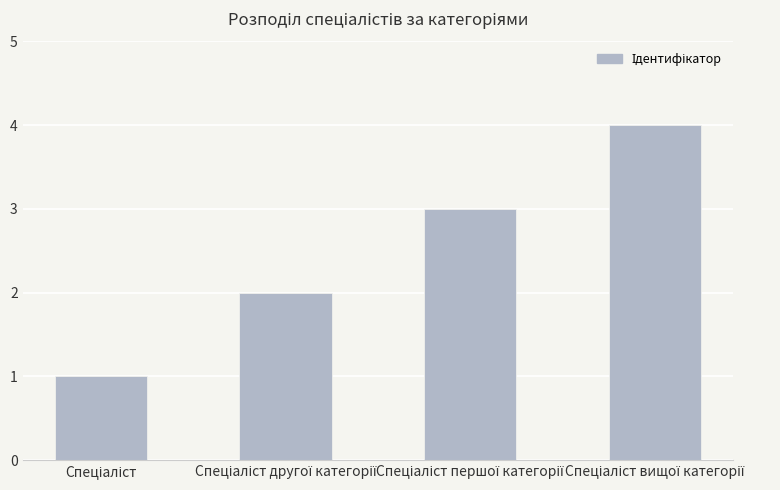

What is the difference between the maximum and minimum values?

3